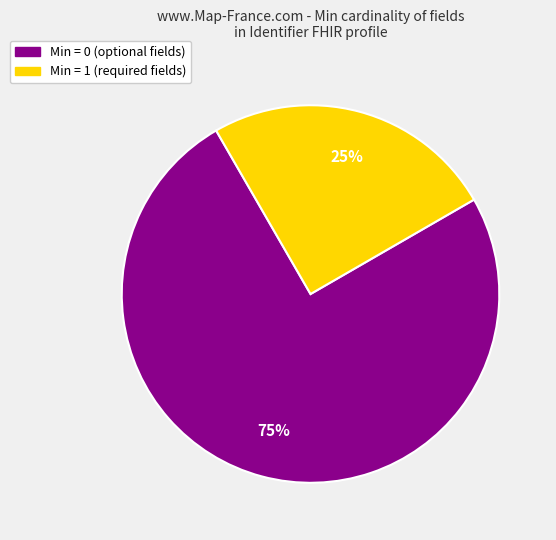

To the nearest percent, what is the difference between the largest and smallest slice percentages?

50%